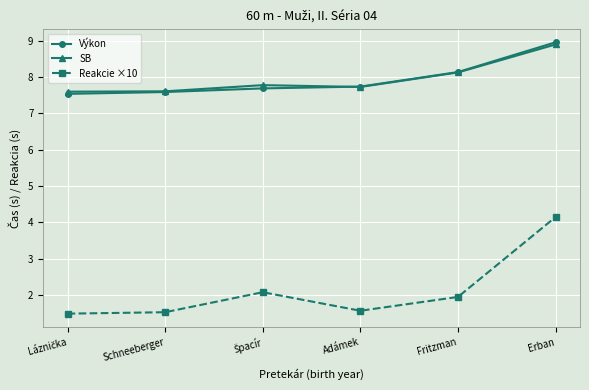

What is the difference between the maximum and minimum values in the Výkon series?

1.4